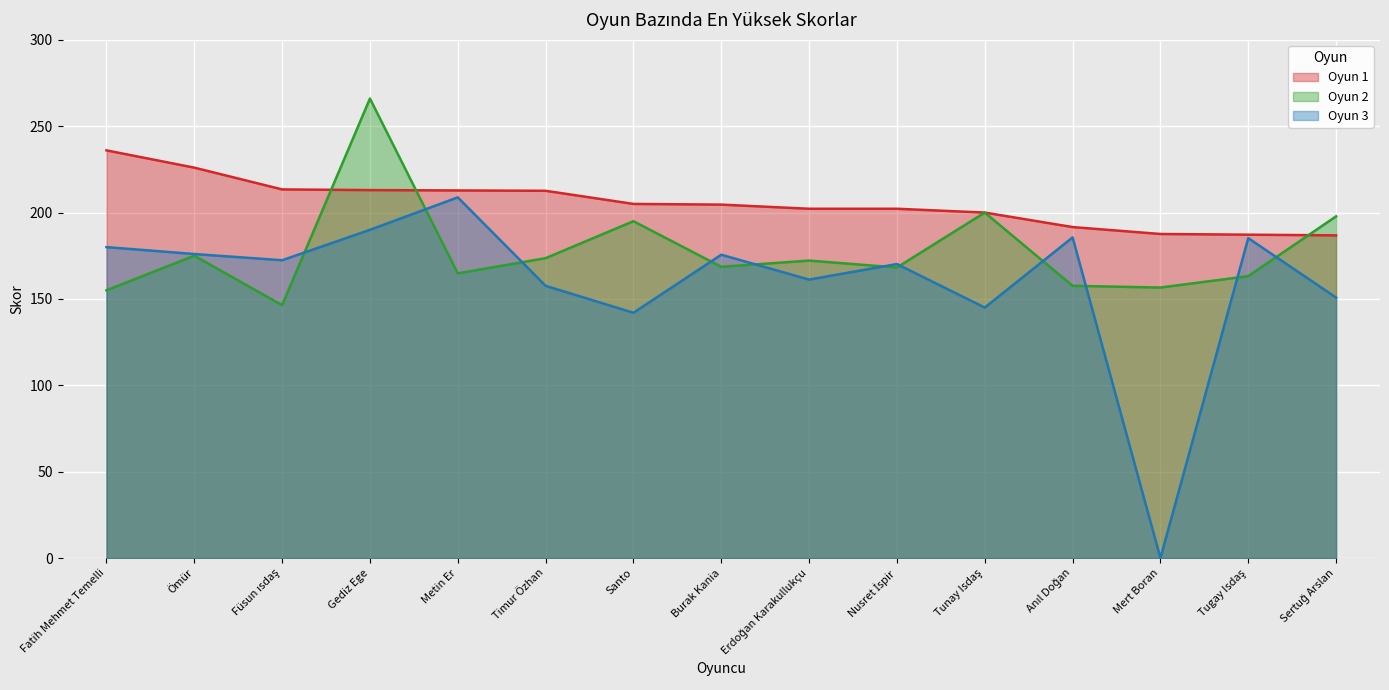

At which category is the sum across all series the highest?

Gediz Ege